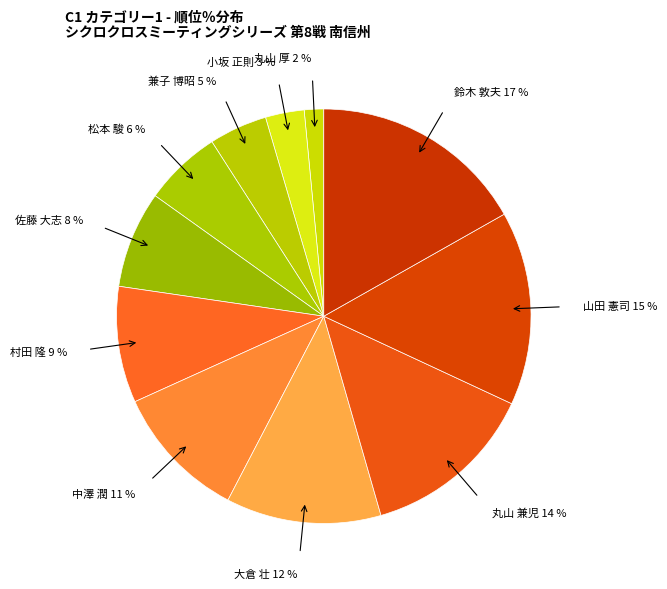

Which category has the smallest portion of the pie?

丸山 厚